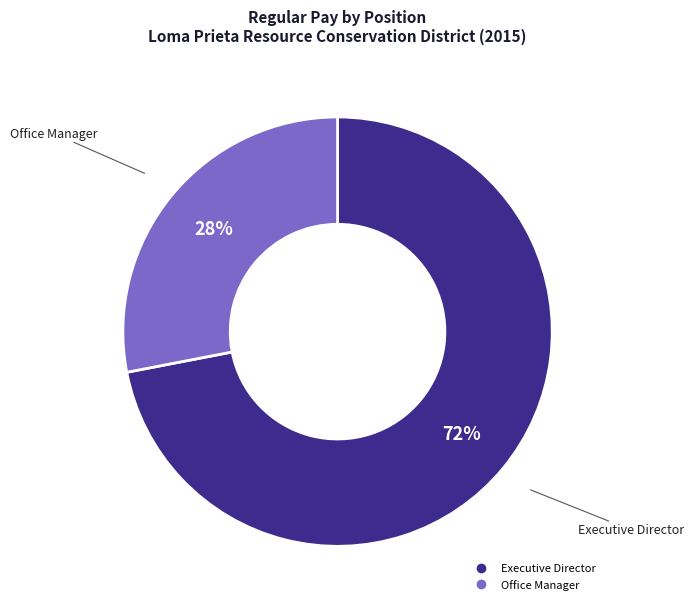

Rank the categories by value from lowest to highest.

Office Manager, Executive Director